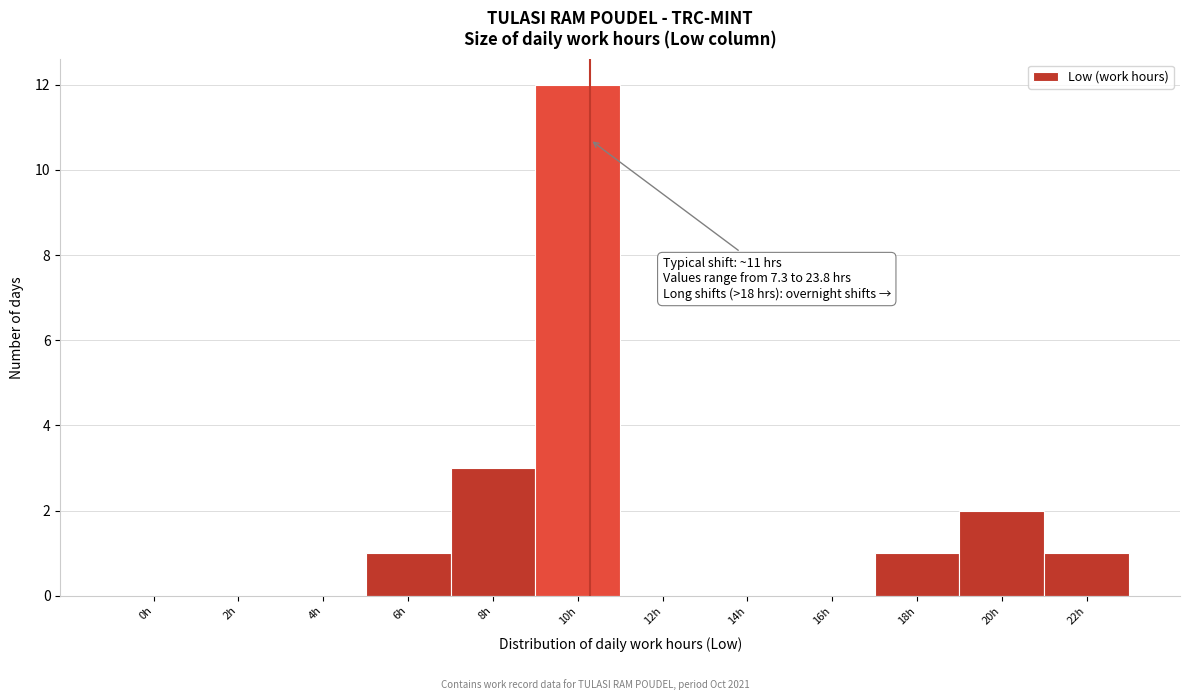

Reading right to left, transcribe all the data shown in this chart.

22h=1	20h=2	18h=1	16h=0	14h=0	12h=0	10h=12	8h=3	6h=1	4h=0	2h=0	0h=0